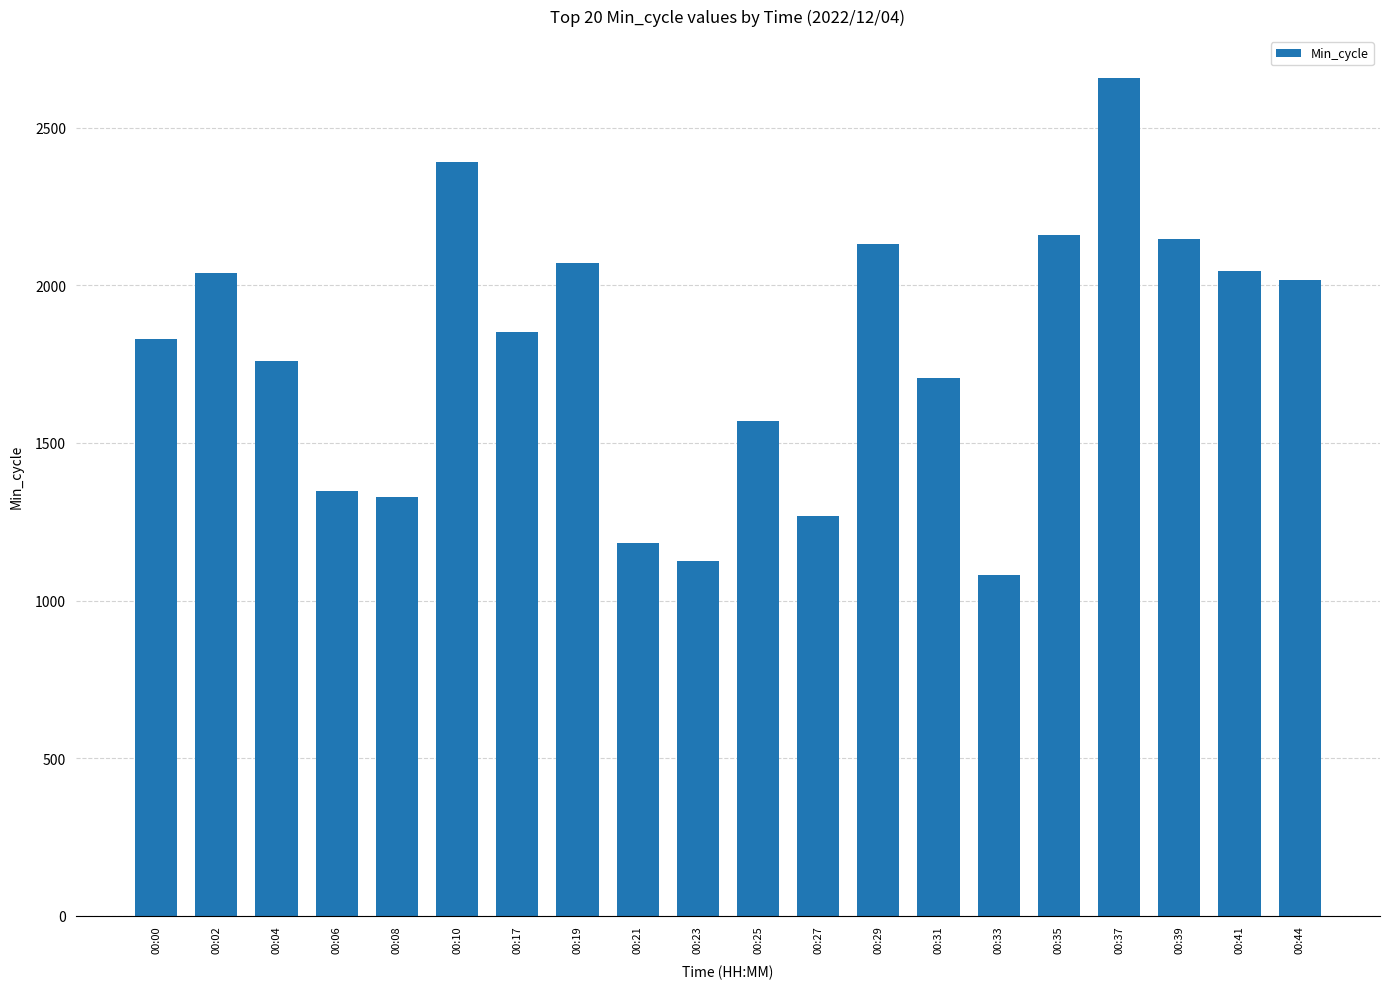

What is the greatest value displayed?

2658